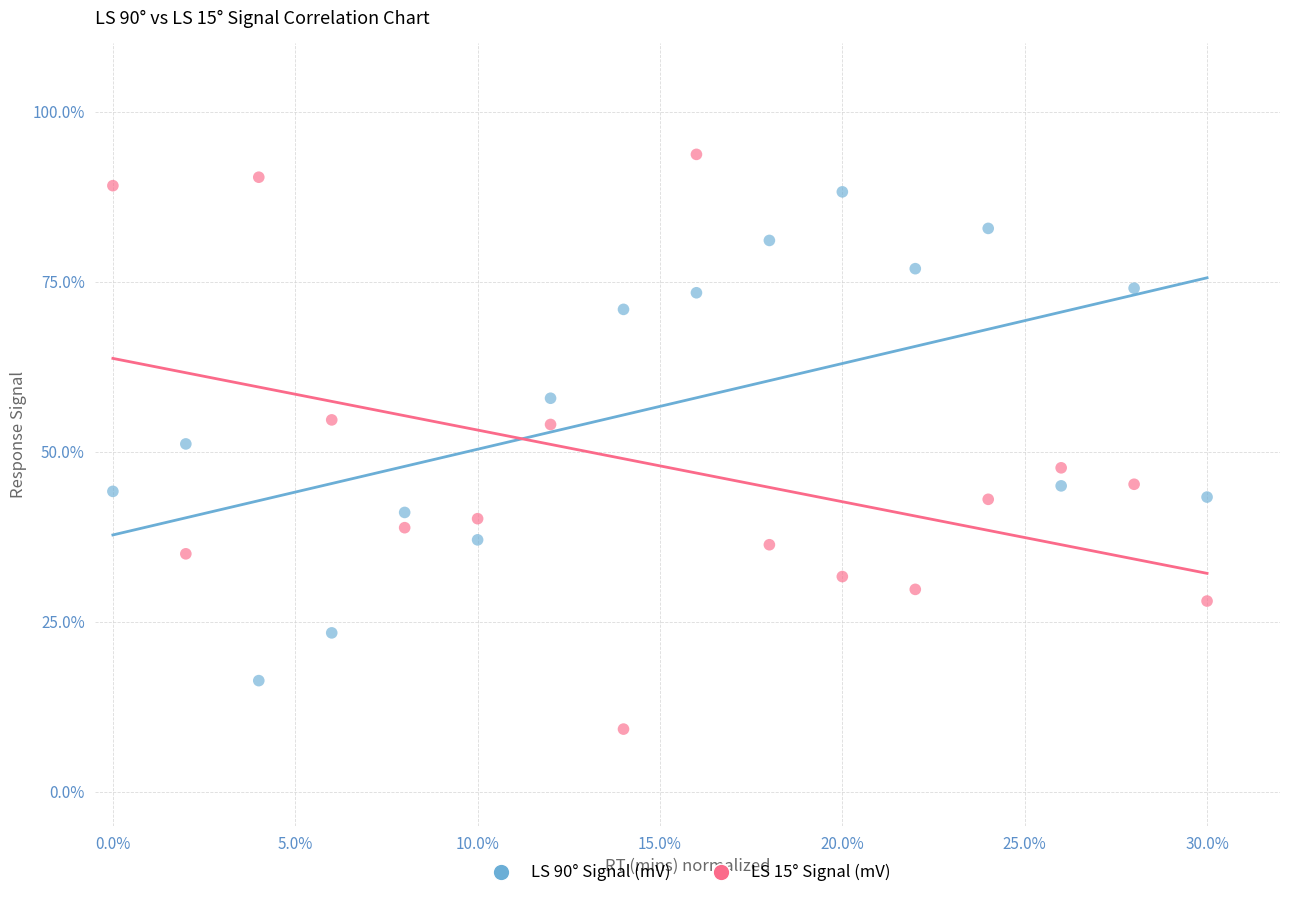

Which series has the widest spread of Y values?

LS 15° Signal (mV)